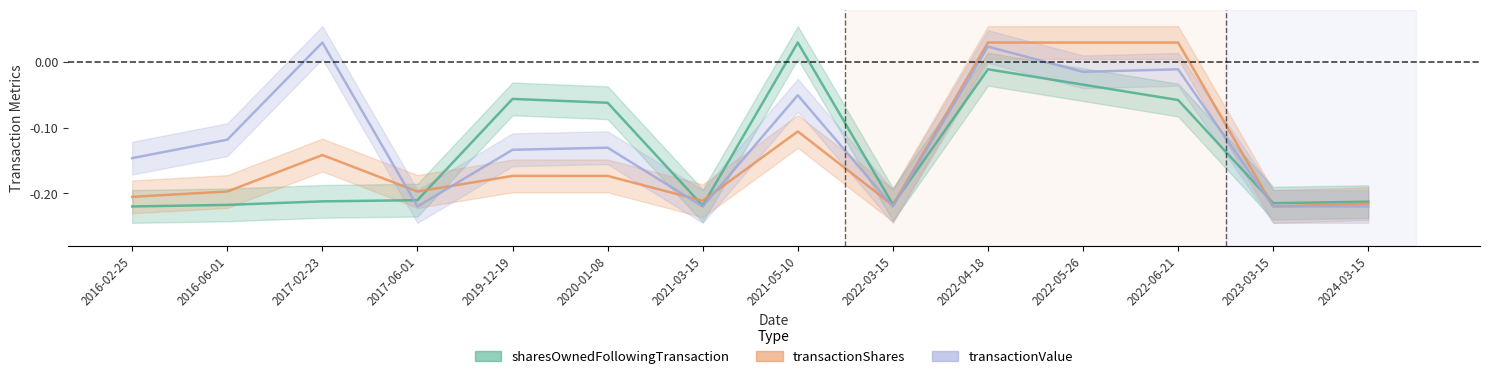

Reading left to right, list all the values displayed in this chart.

sharesOwnedFollowingTransaction: 2016-02-25=-0.2	2016-06-01=-0.2	2017-02-23=-0.2	2017-06-01=-0.2	2019-12-19=-0.1	2020-01-08=-0.1	2021-03-15=-0.2	2021-05-10=0.0	2022-03-15=-0.2	2022-04-18=-0.0	2022-05-26=-0.0	2022-06-21=-0.1	2023-03-15=-0.2	2024-03-15=-0.2
transactionShares: 2016-02-25=-0.2	2016-06-01=-0.2	2017-02-23=-0.1	2017-06-01=-0.2	2019-12-19=-0.2	2020-01-08=-0.2	2021-03-15=-0.2	2021-05-10=-0.1	2022-03-15=-0.2	2022-04-18=0.0	2022-05-26=0.0	2022-06-21=0.0	2023-03-15=-0.2	2024-03-15=-0.2
transactionValue: 2016-02-25=-0.1	2016-06-01=-0.1	2017-02-23=0.0	2017-06-01=-0.2	2019-12-19=-0.1	2020-01-08=-0.1	2021-03-15=-0.2	2021-05-10=-0.1	2022-03-15=-0.2	2022-04-18=0.0	2022-05-26=-0.0	2022-06-21=-0.0	2023-03-15=-0.2	2024-03-15=-0.2